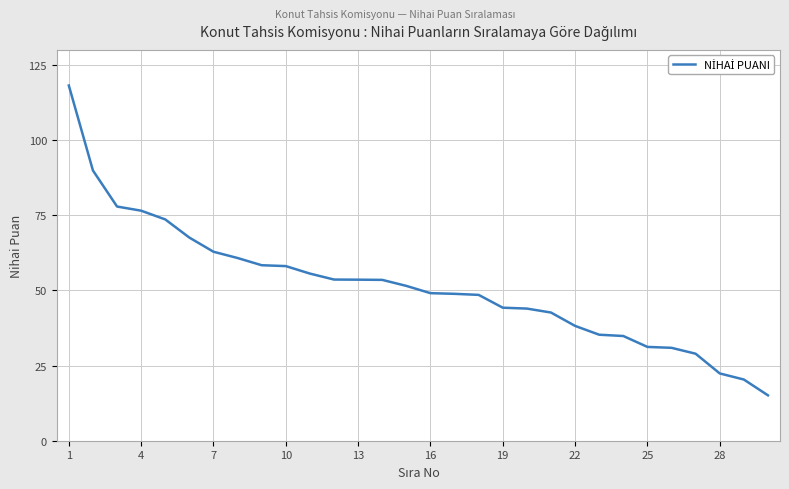

What is the minimum value shown in the chart?

15.1